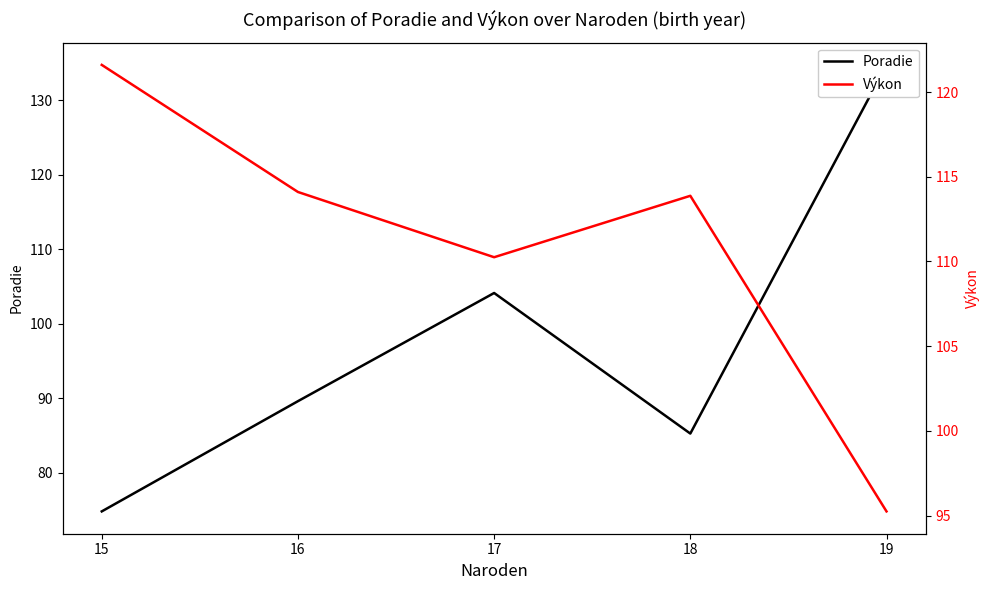

What is the spread (max minus min) of values at 18?

28.6